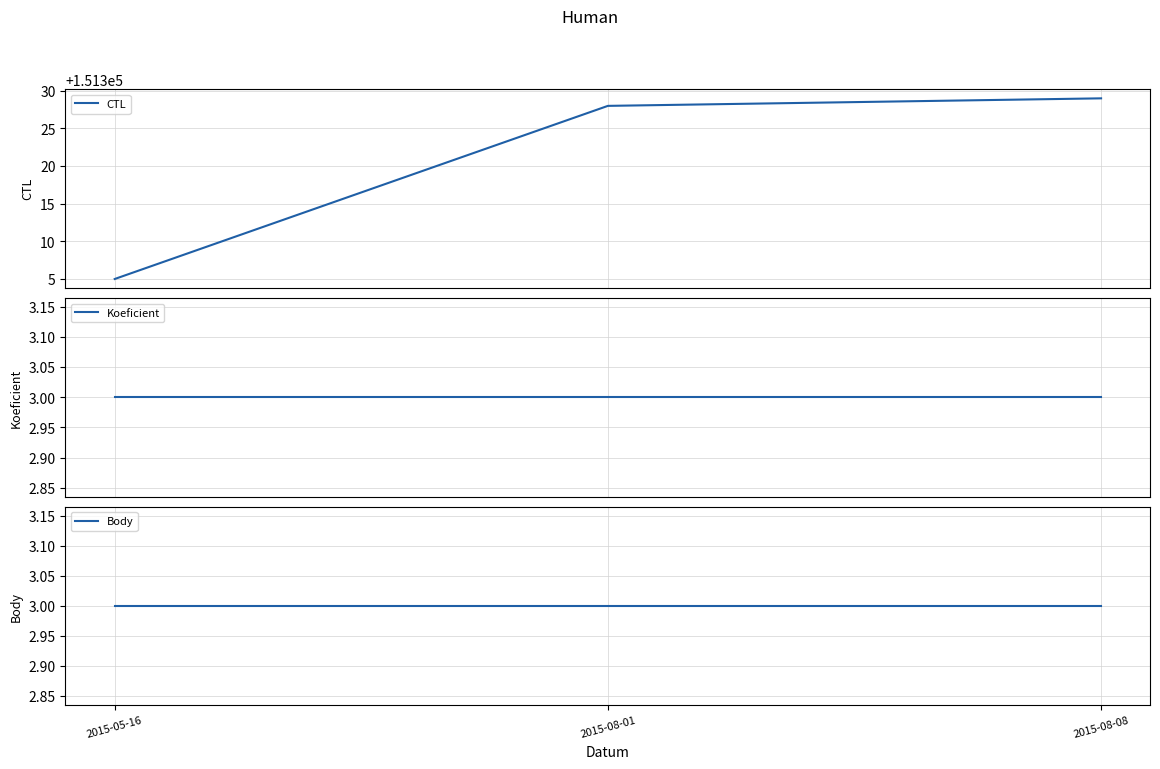

What are all the series names shown in the legend?

CTL, Koeficient, Body